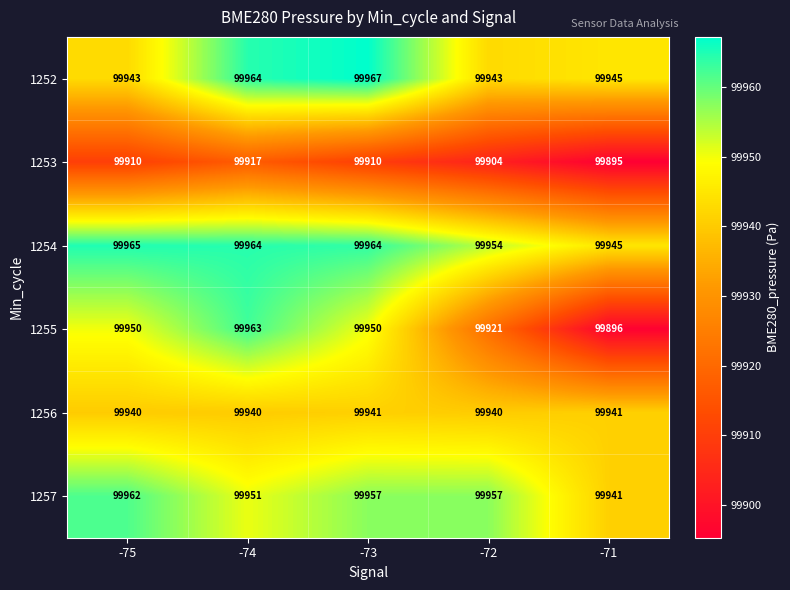

At which category does the chart reach its minimum across all series?

-71